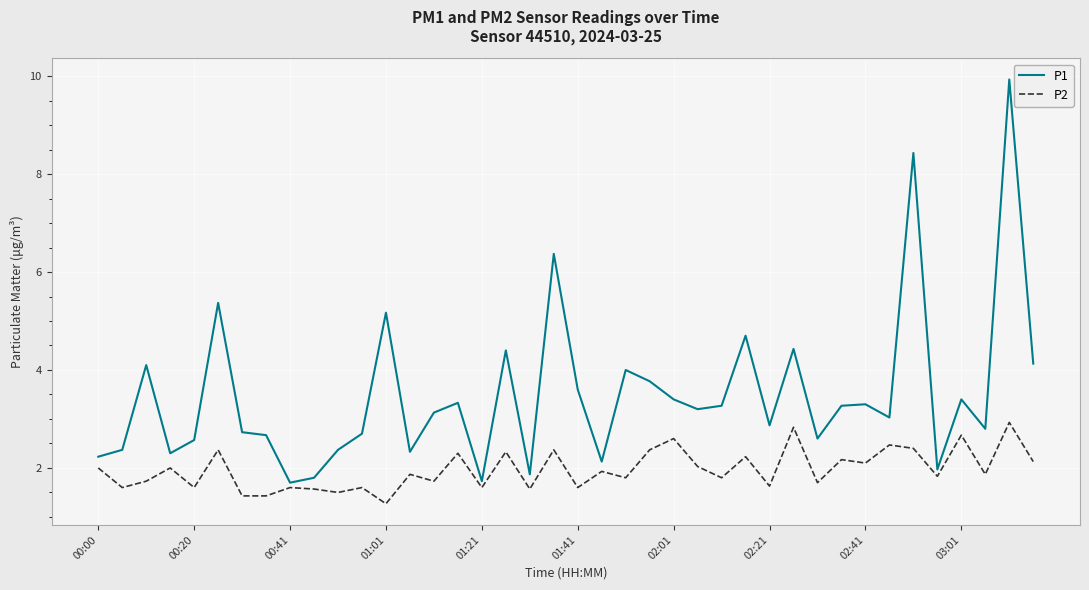

How many lines are shown in the chart?

2